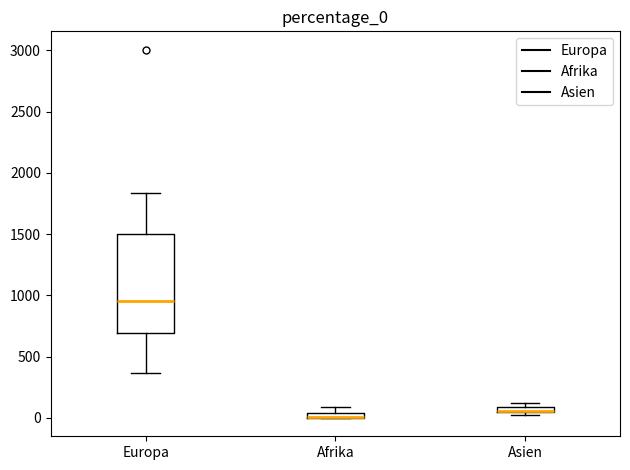

Comparing the boxes themselves (not the whiskers), which one is the tallest?

Europa